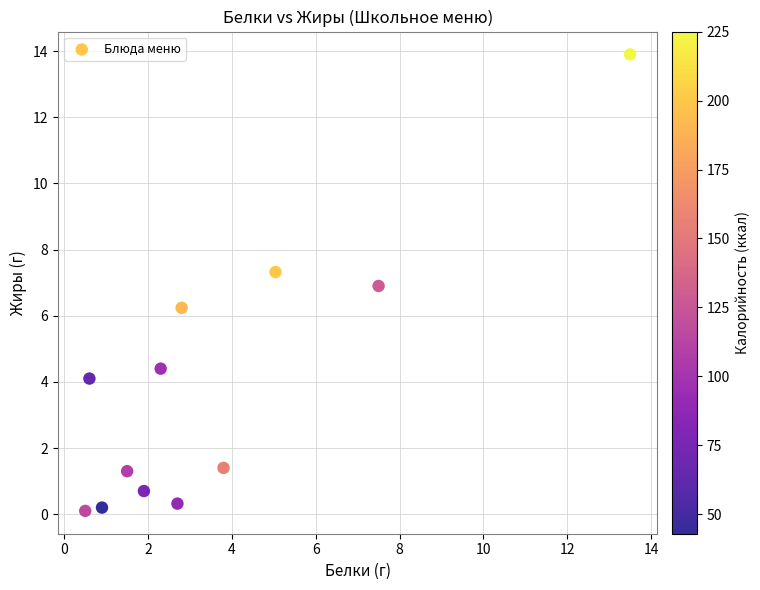

What is the range of Y values (max minus min)?

13.8